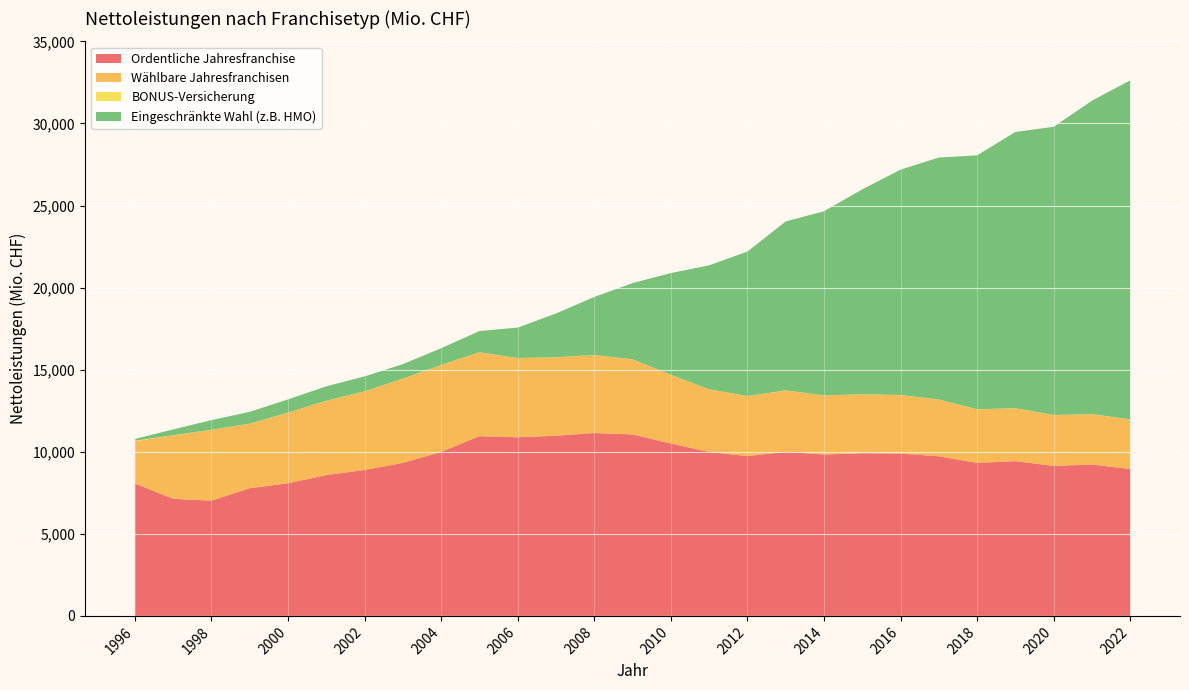

Reading left to right, transcribe all the data shown in this chart.

Ordentliche Jahresfranchise: 1996=8068.7	1997=7130.3	1998=7021.0	1999=7777.7	2000=8082.7	2001=8576.3	2002=8890.7	2003=9320.5	2004=9988.7	2005=10948.4	2006=10882.3	2007=10975.0	2008=11138.5	2009=11053.5	2010=10500.5	2011=9989.2	2012=9732.8	2013=9999.3	2014=9829.2	2015=9908.8	2016=9885.2	2017=9724.2	2018=9321.2	2019=9428.1	2020=9139.8	2021=9219.6	2022=8945.5
Wählbare Jahresfranchisen: 1996=2578.8	1997=3864.4	1998=4312.7	1999=3929.2	2000=4300.2	2001=4525.7	2002=4785.8	2003=5132.6	2004=5289.8	2005=5106.2	2006=4819.3	2007=4775.0	2008=4743.4	2009=4569.9	2010=4179.2	2011=3809.5	2012=3654.1	2013=3733.3	2014=3596.6	2015=3582.1	2016=3563.4	2017=3451.6	2018=3257.0	2019=3216.3	2020=3088.8	2021=3063.6	2022=3017.7
BONUS-Versicherung: 1996=25.4	1997=13.6	1998=6.4	1999=6.5	2000=6.3	2001=7.1	2002=6.7	2003=7.1	2004=7.3	2005=7.7	2006=7.6	2007=7.7	2008=8.8	2009=8.7	2010=7.4	2011=7.1	2012=7.1	2013=7.9	2014=8.0	2015=8.6	2016=8.9	2017=8.4	2018=9.0	2019=8.7	2020=8.8	2021=9.5	2022=8.8
Eingeschränkte Wahl (z.B. HMO): 1996=107.5	1997=352.2	1998=586.7	1999=717.2	2000=801.1	2001=877.2	2002=909.6	2003=875.5	2004=1021.7	2005=1290.4	2006=1854.7	2007=2666.0	2008=3540.8	2009=4641.8	2010=6196.7	2011=7550.6	2012=8802.0	2013=10290.9	2014=11216.0	2015=12486.5	2016=13727.9	2017=14739.9	2018=15469.1	2019=16829.3	2020=17558.7	2021=19096.3	2022=20651.5